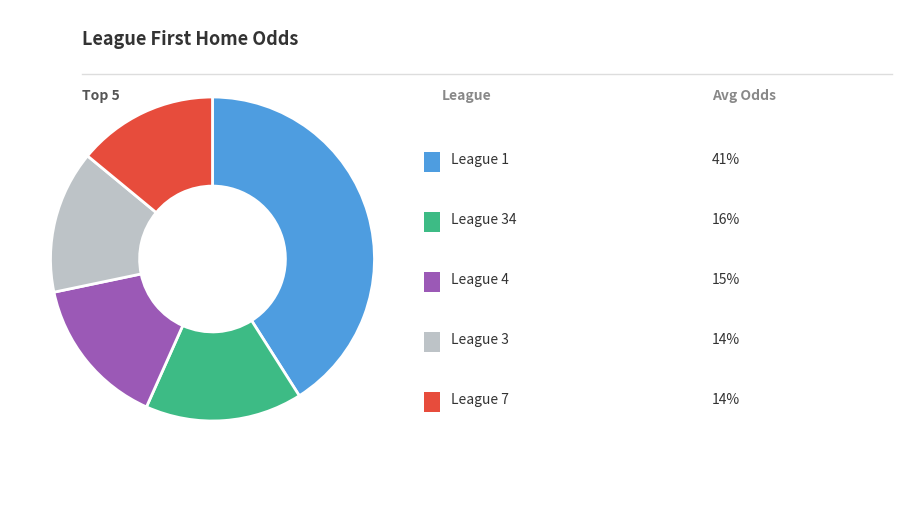

Does any single category account for the majority?

No